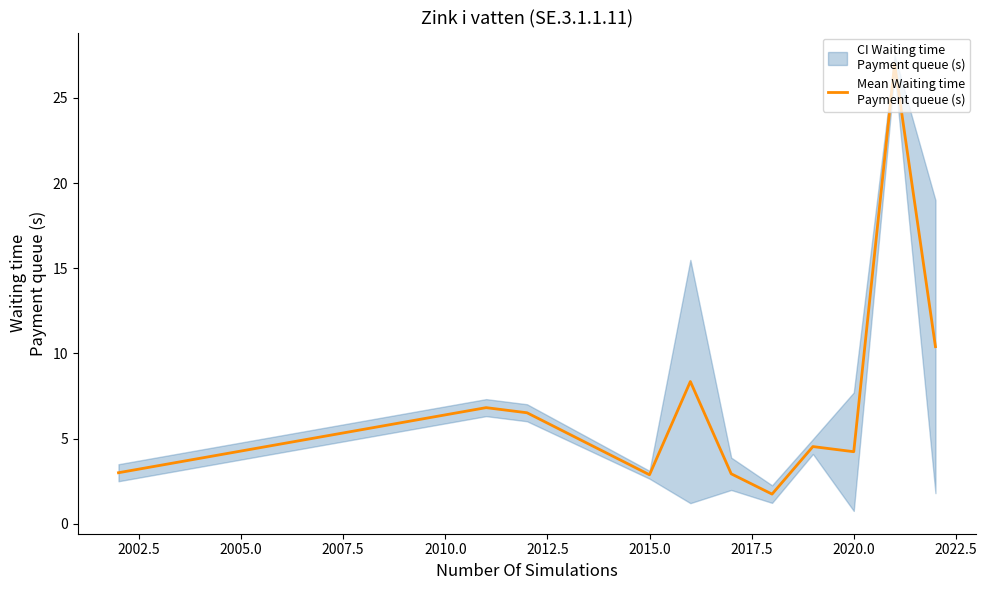

How many interior local valleys (lower than both neighbors) does the data have?

3